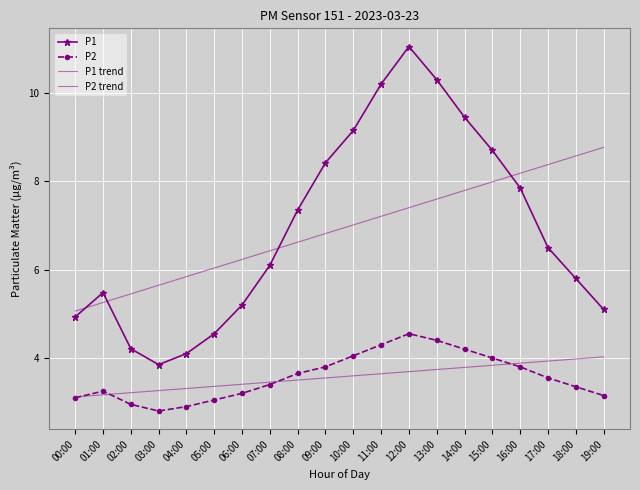

What is the difference between the maximum and minimum values in the P2 trend series?

0.9